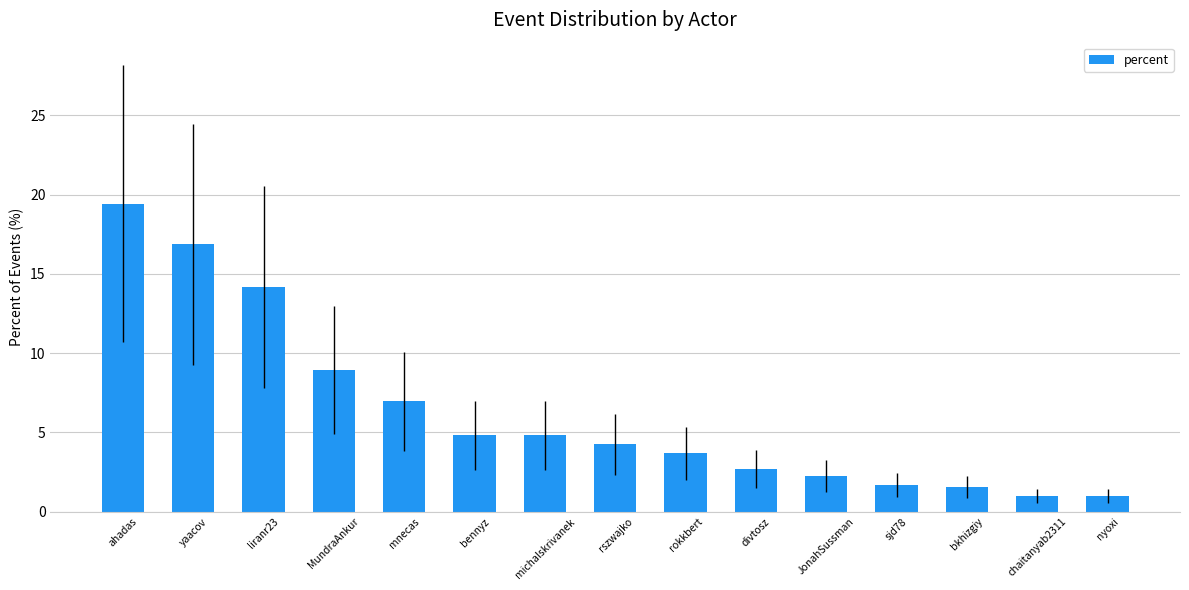

Where is the data nearest to the value 10?

MundraAnkur